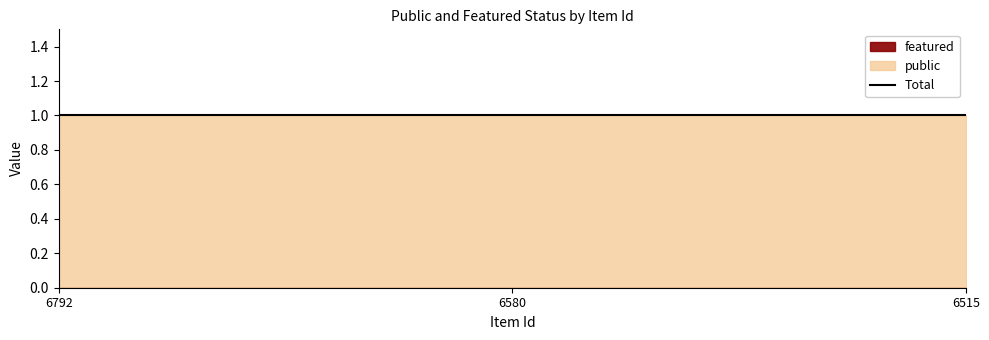

What is the total value across all series at 6792?

1